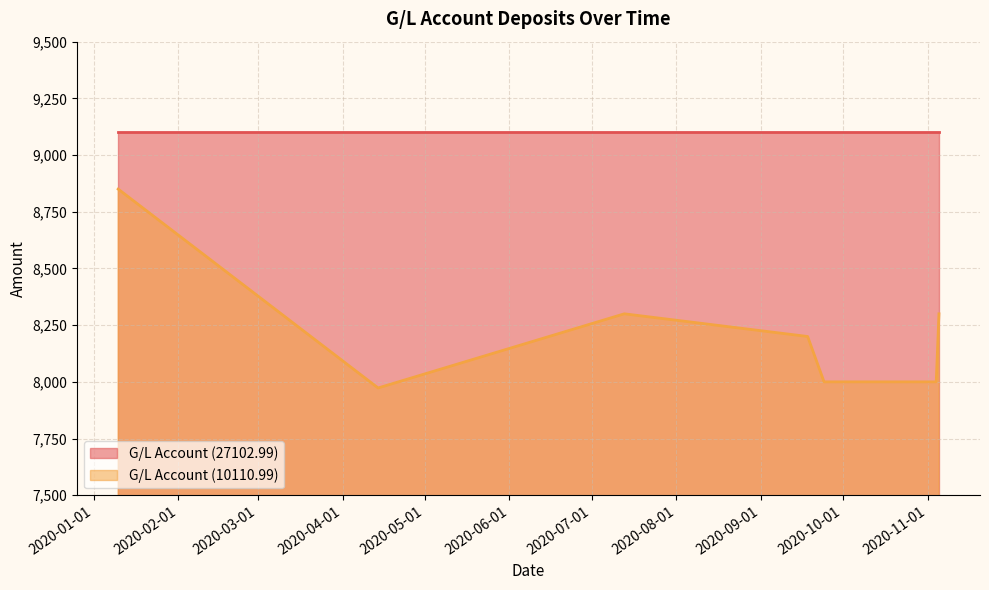

The value at 2020-01-10 is 2832. True or false?

False